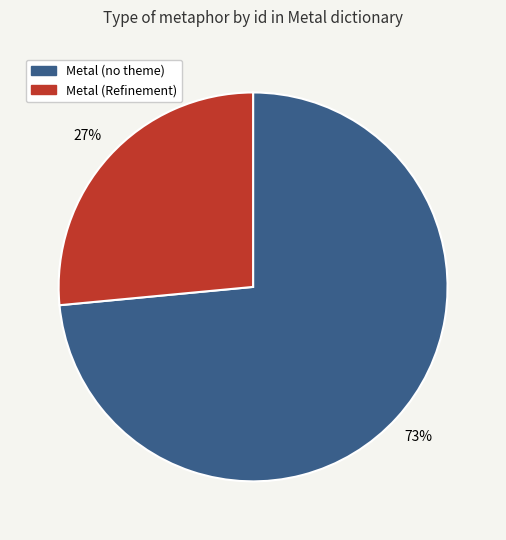

To the nearest percent, what is the average slice percentage?

50%